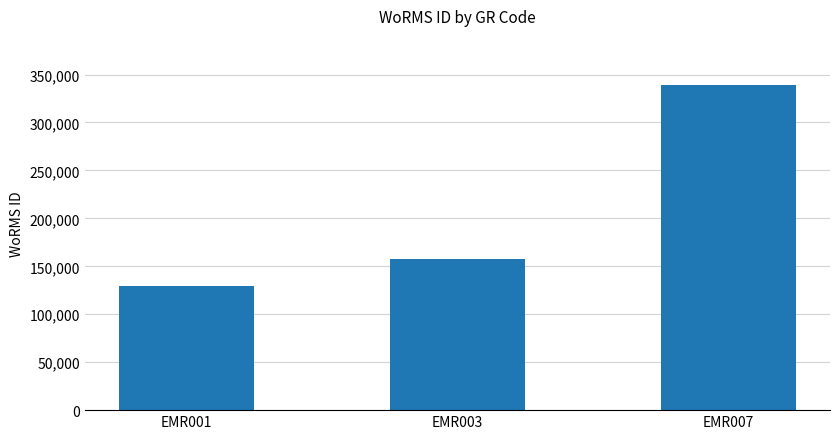

How many data points are less than 157392?

1